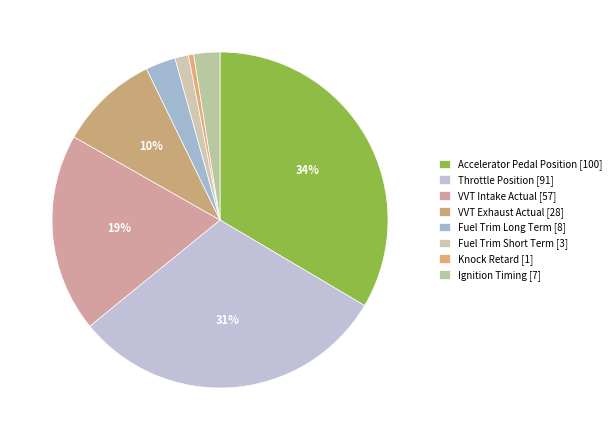

Which category has the biggest portion of the pie?

Accelerator Pedal Position